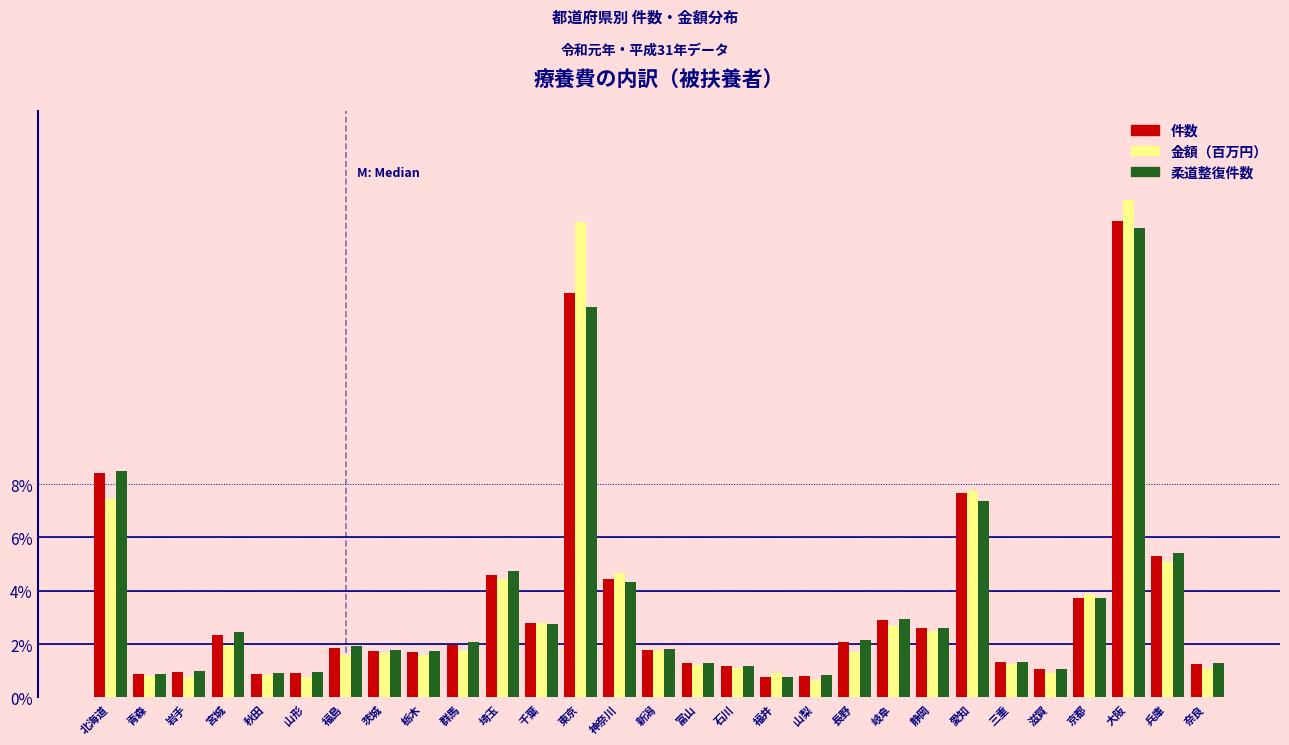

At which category is the sum across all series the highest?

大阪